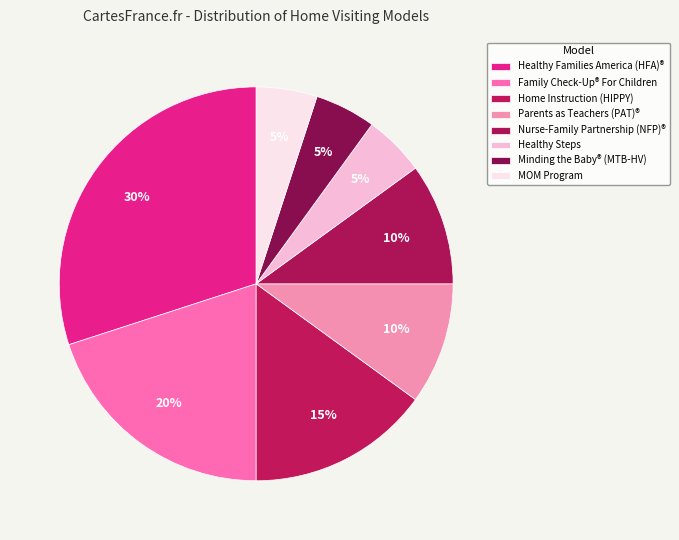

Does any single category account for the majority?

No